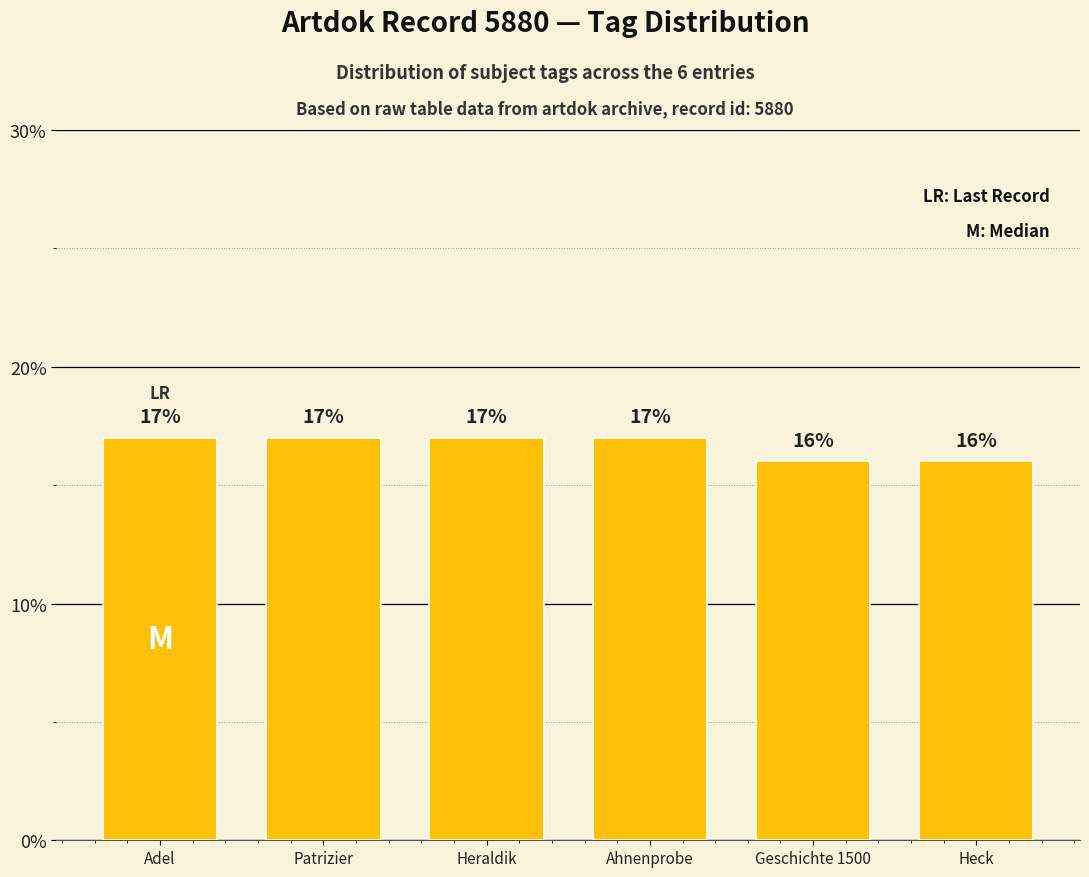

What is the change in value from Heraldik to Heck?

-1